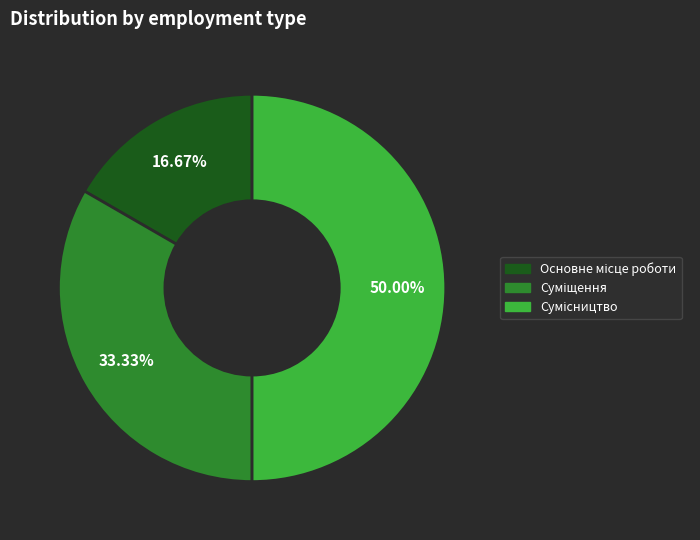

Rank the categories by value from lowest to highest.

Основне місце роботи, Суміщення, Сумісництво